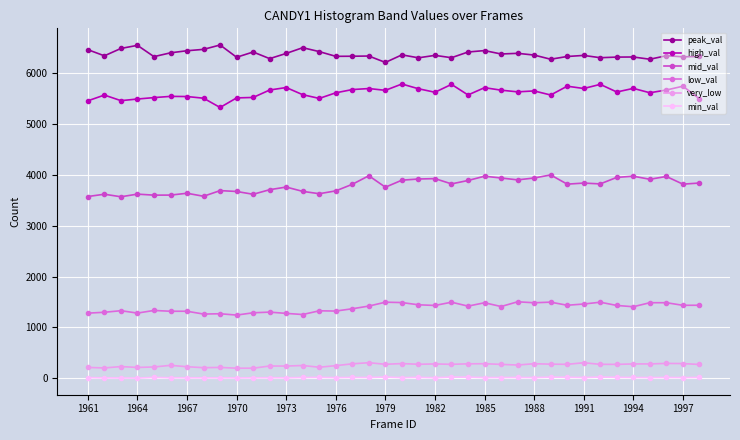

What is the average value of the mid_val series?

3787